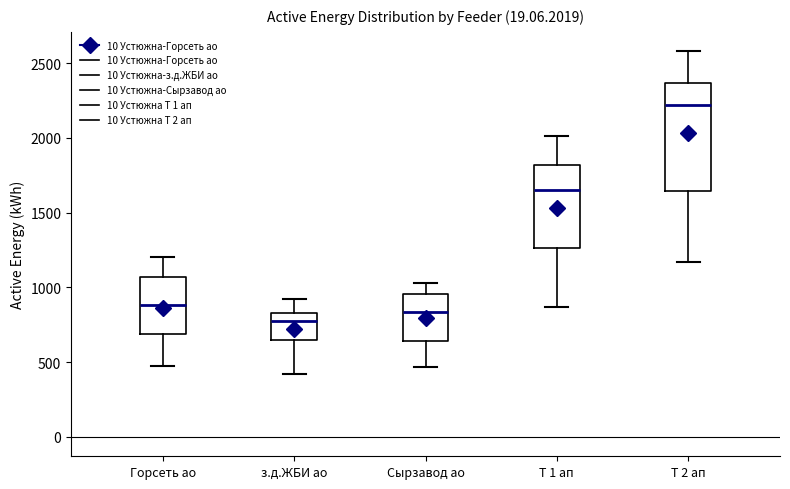

Reading left to right, read every box against the y-axis: the position of its median line, the range the box covers, and the ends of its whiskers. The values are not printed on the chart, so give them approximately, as read against the axis.

Горсеть ао: median 900, box 700 to 1050, whiskers 500 to 1200
з.д.ЖБИ ао: median 800, box 650 to 850, whiskers 400 to 950
Сырзавод ао: median 850, box 650 to 950, whiskers 450 to 1050
Т 1 ап: median 1650, box 1250 to 1800, whiskers 850 to 2000
Т 2 ап: median 2200, box 1650 to 2350, whiskers 1150 to 2600